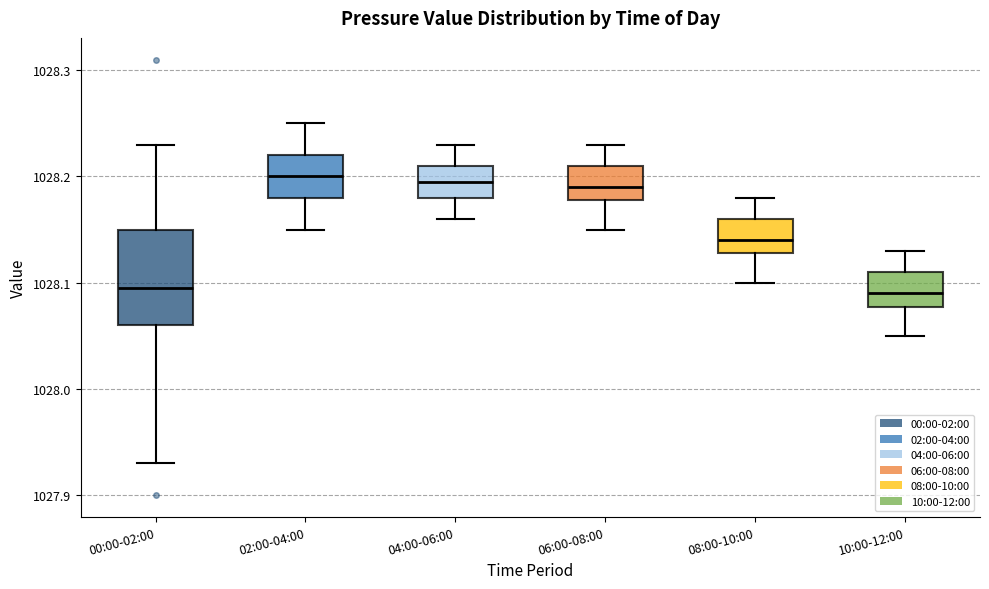

Comparing the boxes themselves (not the whiskers), which one is the tallest?

00:00-02:00